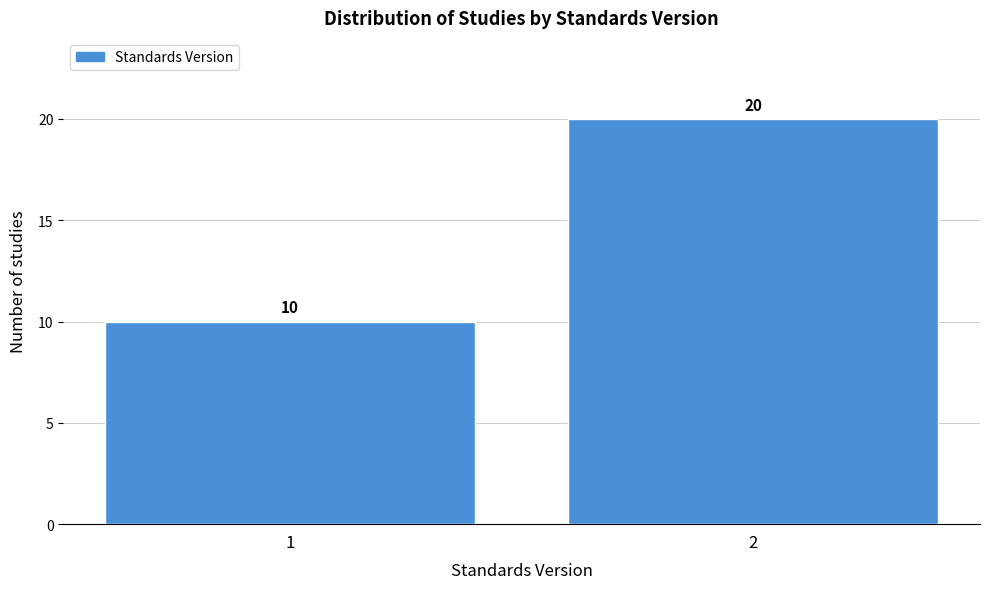

Reading right to left, transcribe all the data shown in this chart.

2=20	1=10